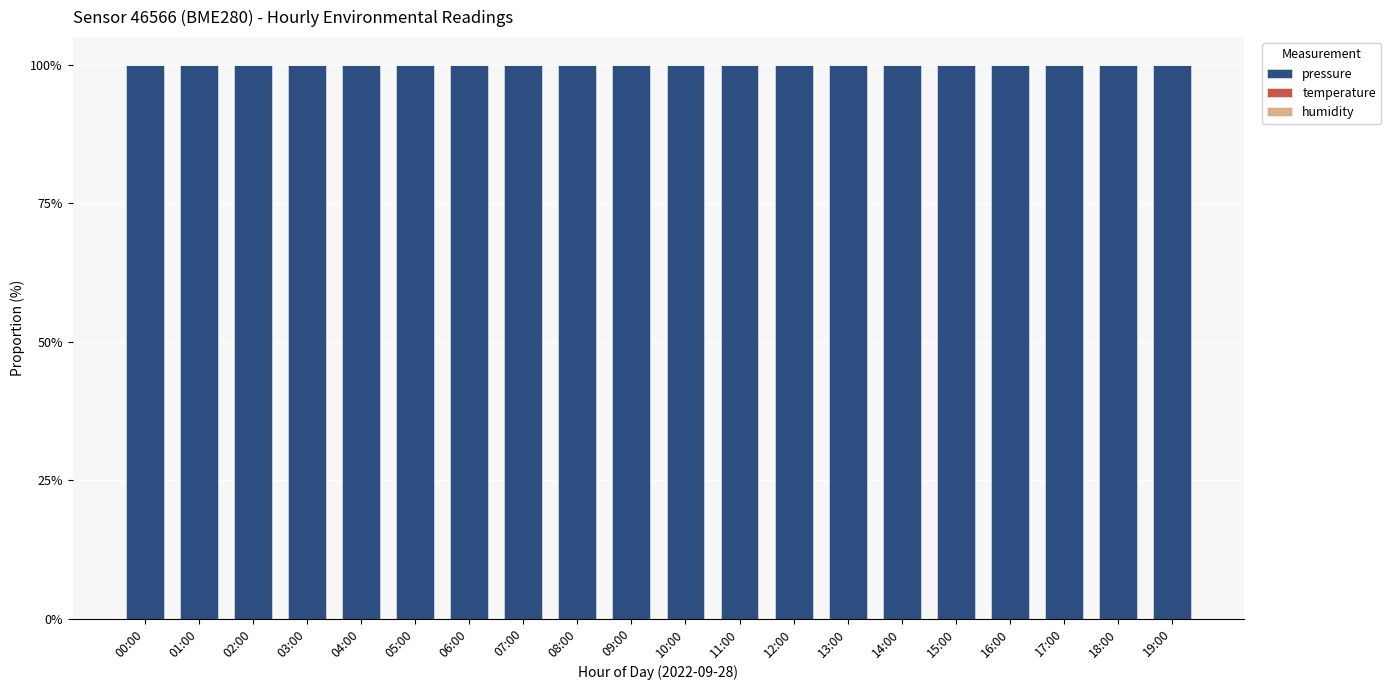

Are the bars horizontal?

No